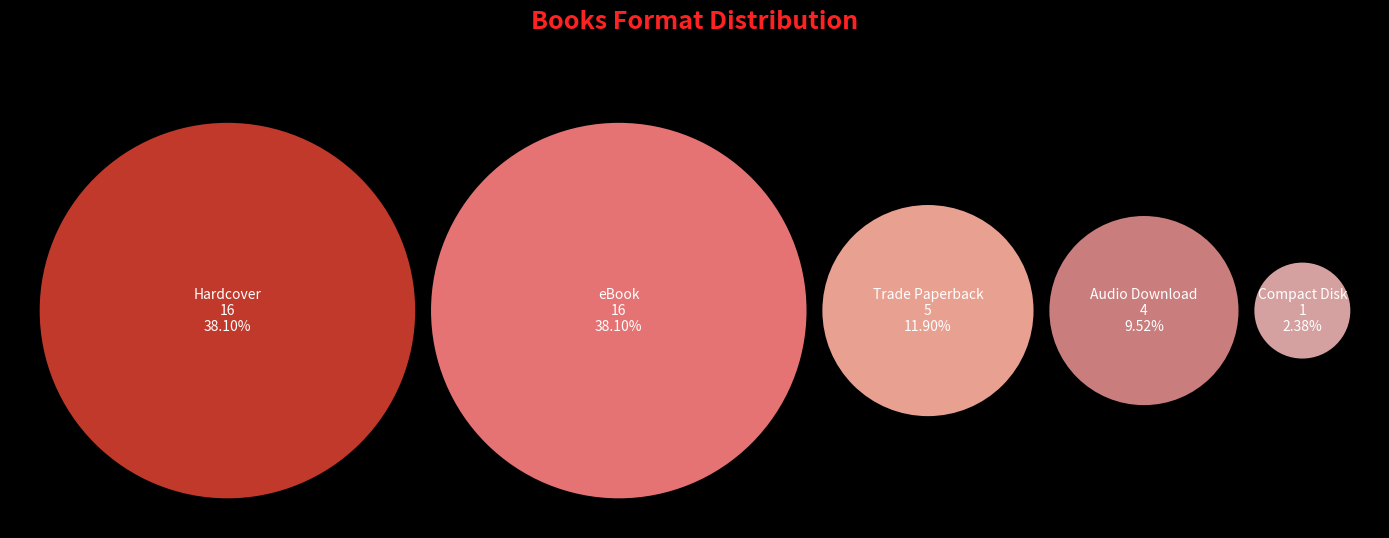

Is Trade Paperback the majority of the pie?

No